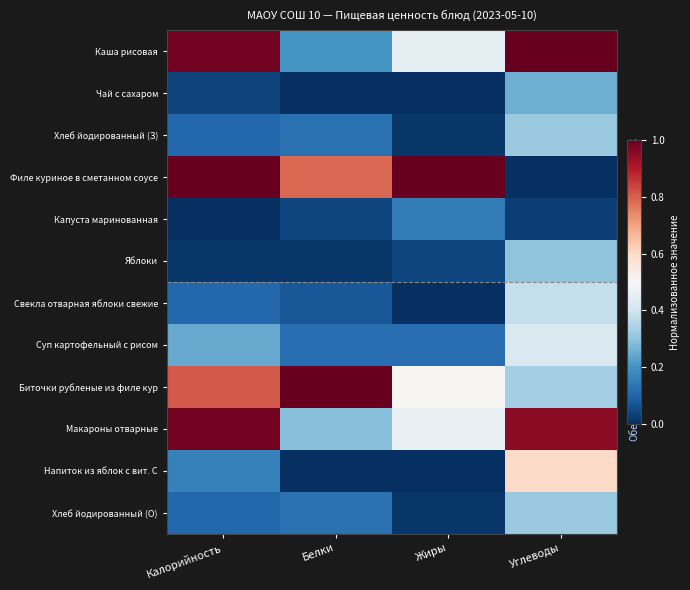

List the series in order of their peak value, highest first.

Филе куриное в сметанном соусе, Каша рисовая, Биточки рубленые из филе кур, Макароны отварные, Напиток из яблок с вит. С, Суп картофельный с рисом, Свекла отварная яблоки свежие, Хлеб йодированный (З), Хлеб йодированный (О), Яблоки, Чай с сахаром, Капуста маринованная